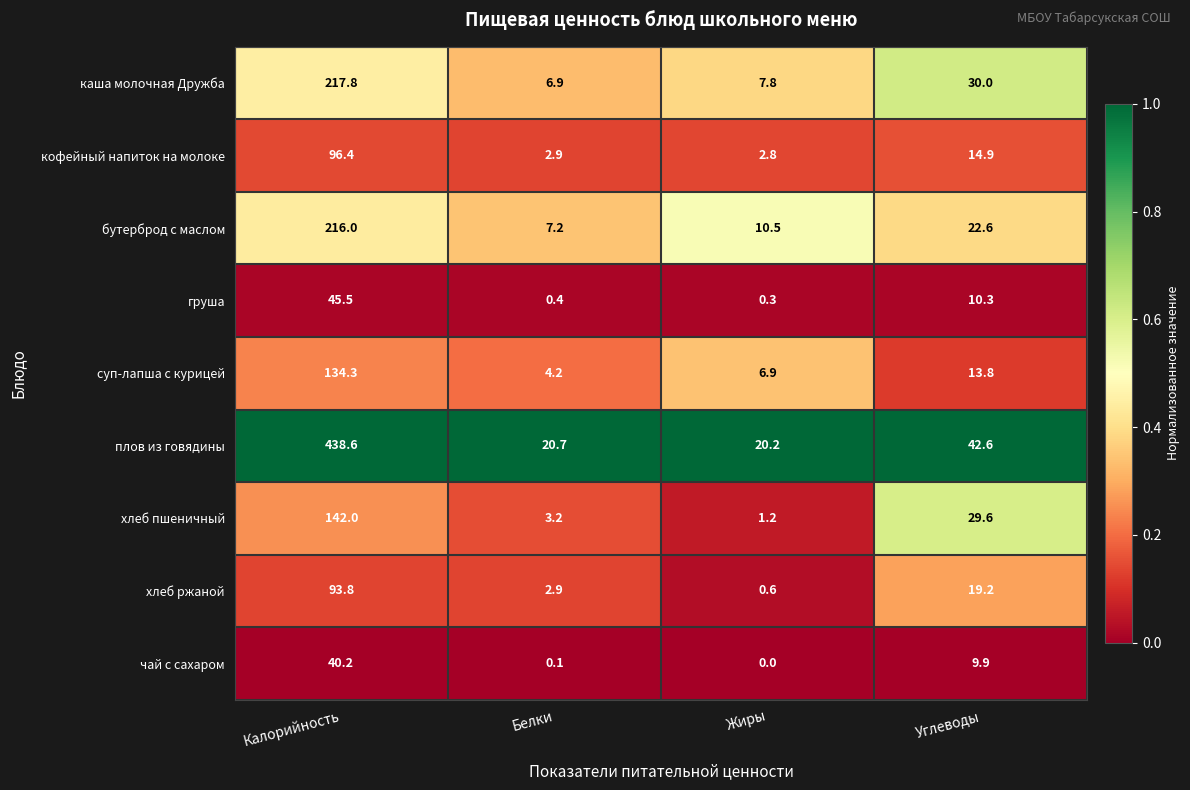

What is the spread (max minus min) of values at Жиры?

20.2